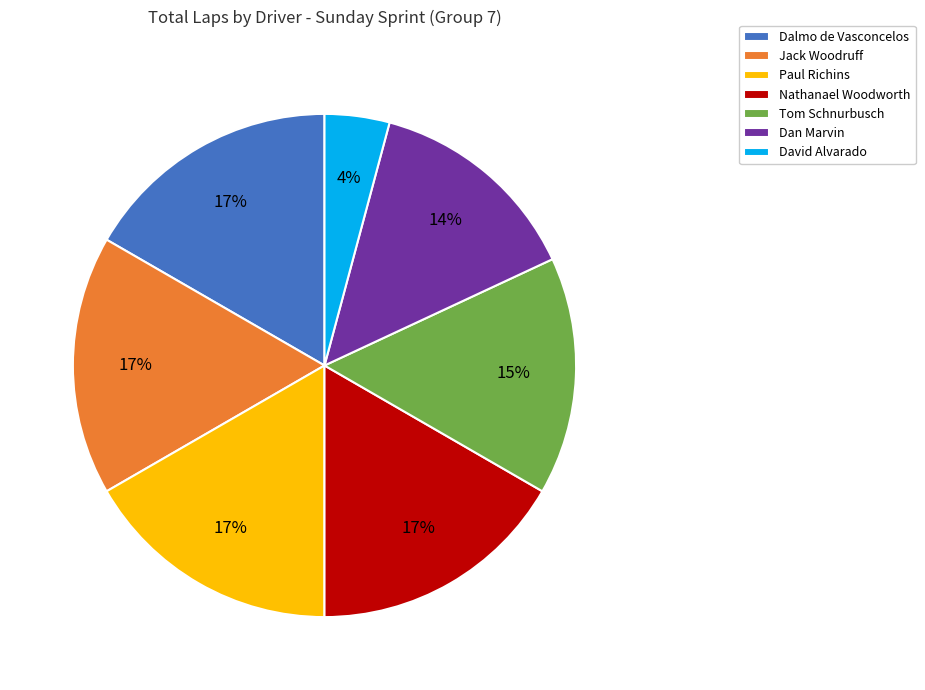

What is the smallest slice in the pie chart?

David Alvarado